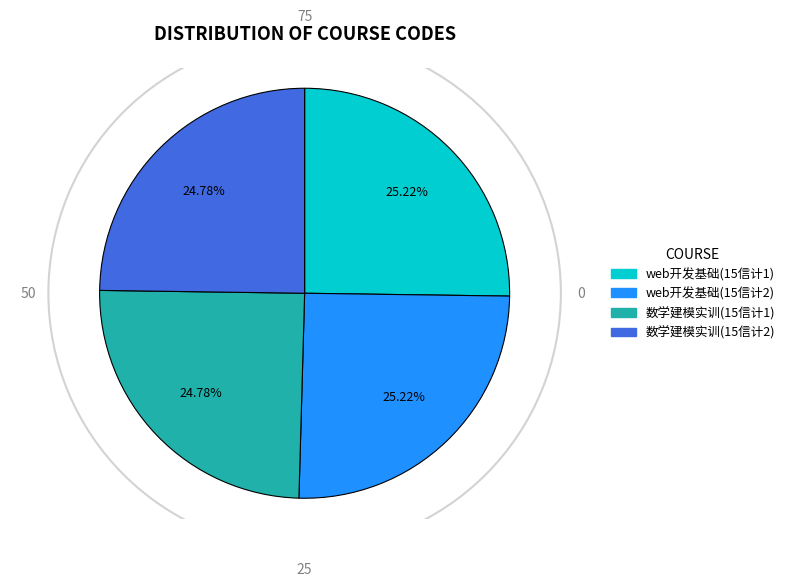

Combined, what portion of the pie is web开发基础(15信计2) and 数学建模实训(15信计2)?

50.0%